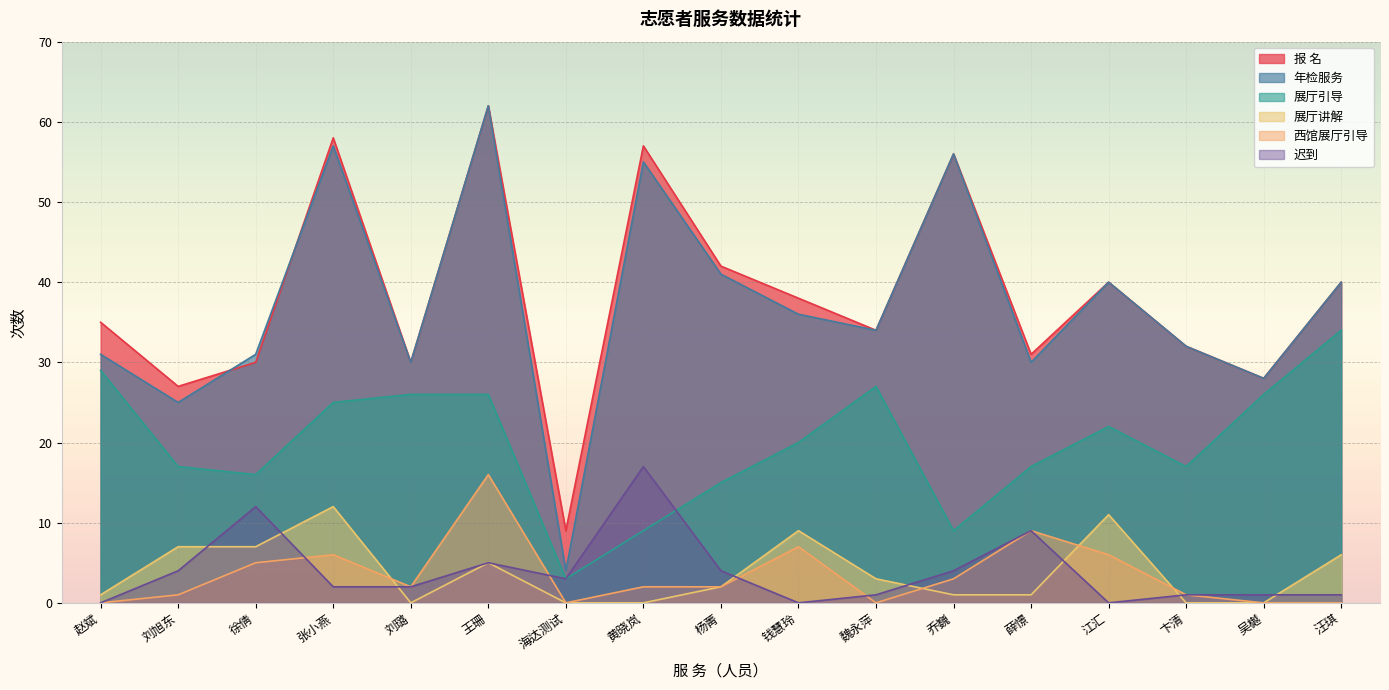

Where does the 展厅讲解 series first go above 2?

刘旭东